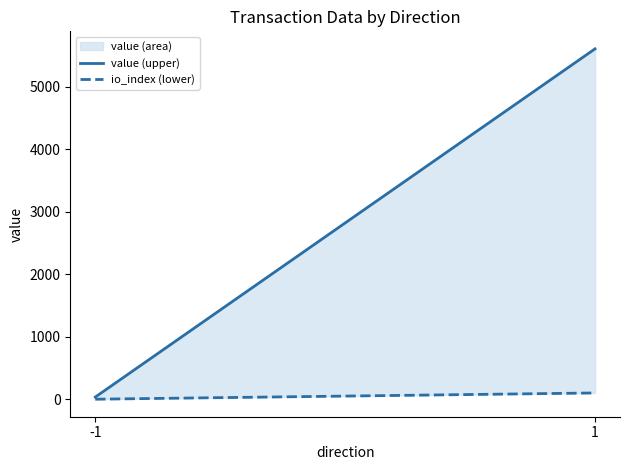

Reading right to left, list all the values displayed in this chart.

value (upper): 1=5608.2	-1=33.9
io_index (lower): 1=100.0	-1=0.0